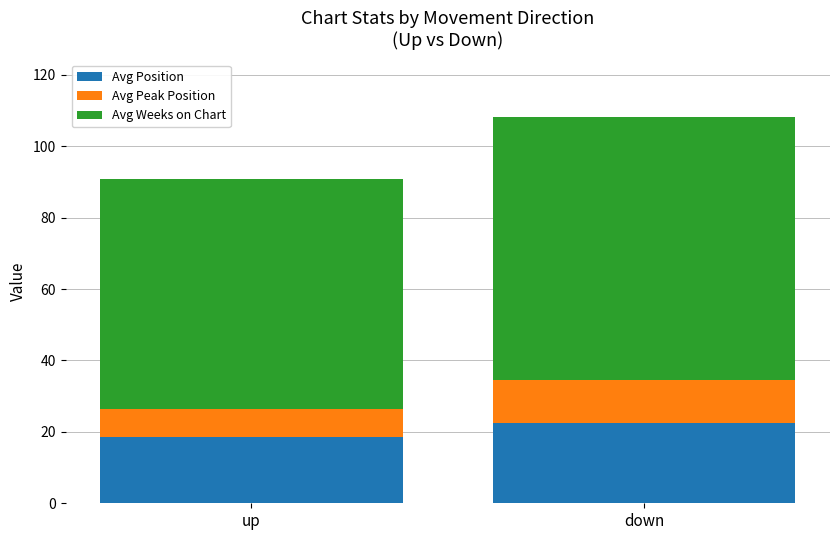

At which category is the sum across all series the highest?

down